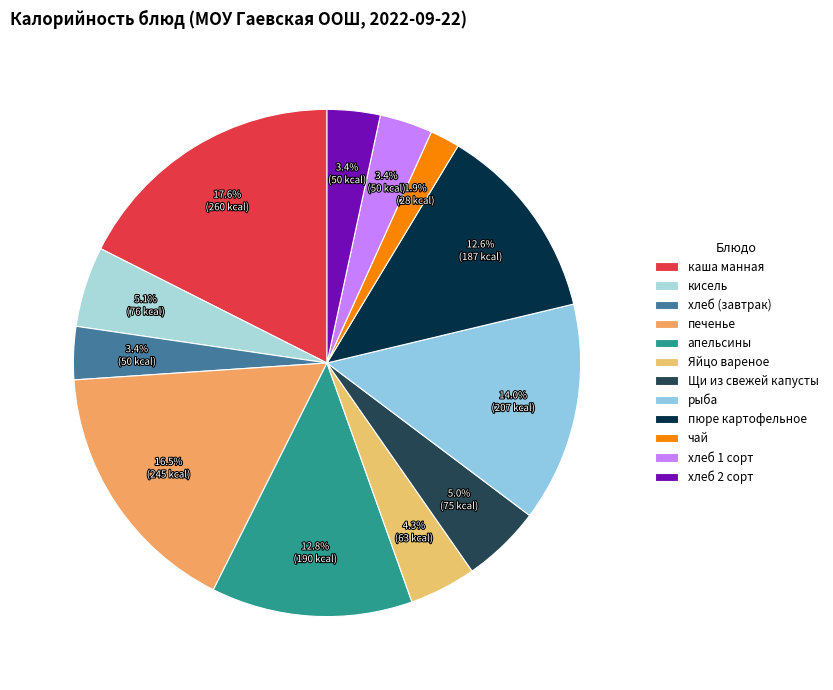

Does печенье account for over 50% of the chart?

No